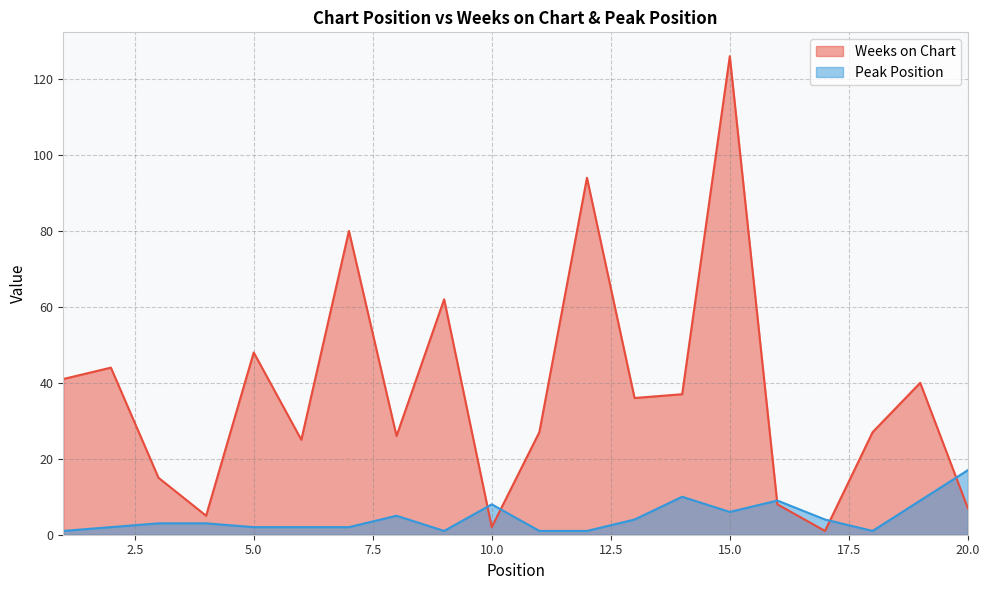

Which category has the lowest value across all series?

17